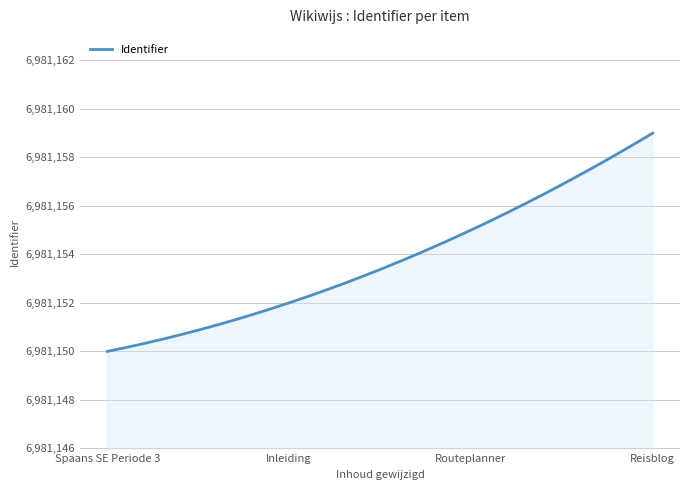

What is the maximum value shown in the chart?

6981159.0